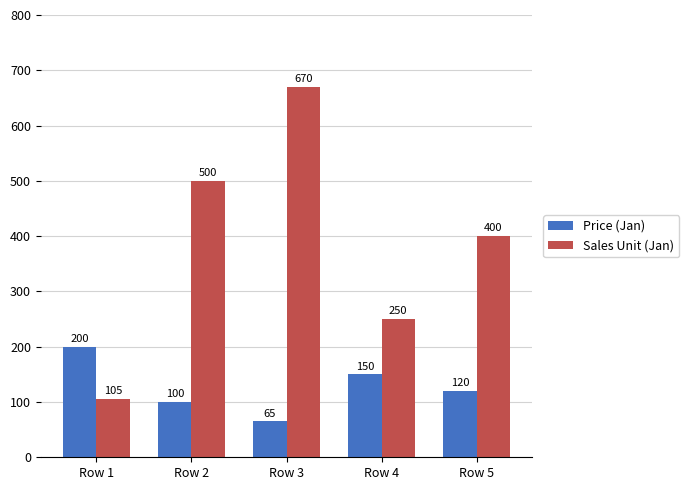

The Sales Unit (Jan) series shows 400 at Row 5. True or false?

True